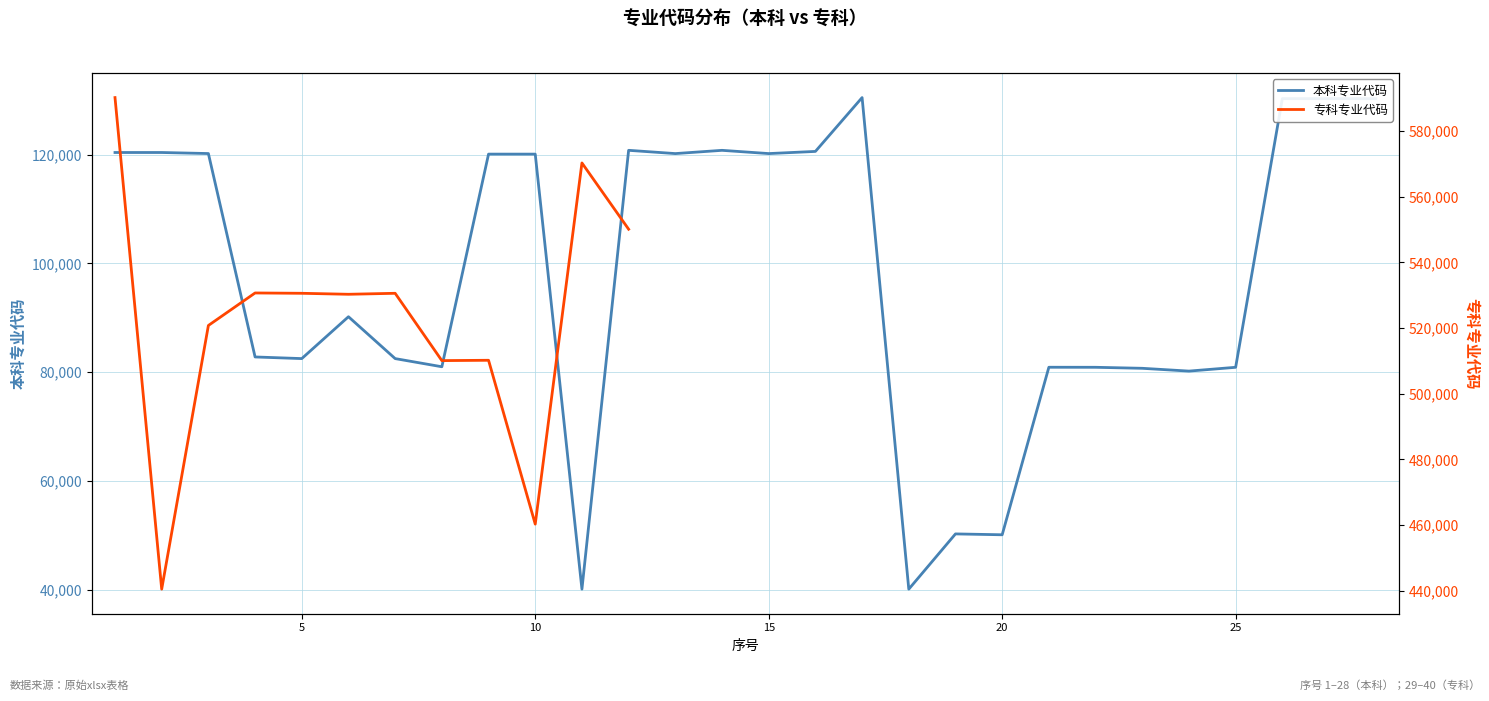

What is the highest value of the 本科专业代码 series?

130502